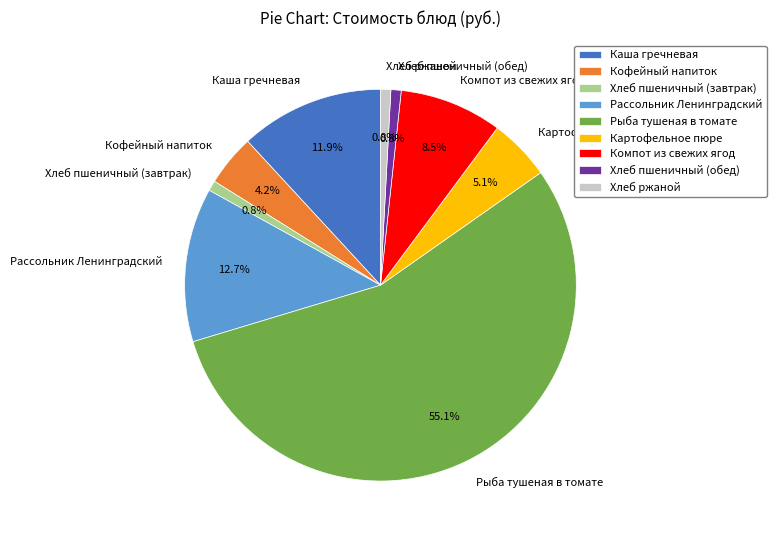

To the nearest percent, what is the combined percentage of Рассольник Ленинградский and Картофельное пюре?

18%